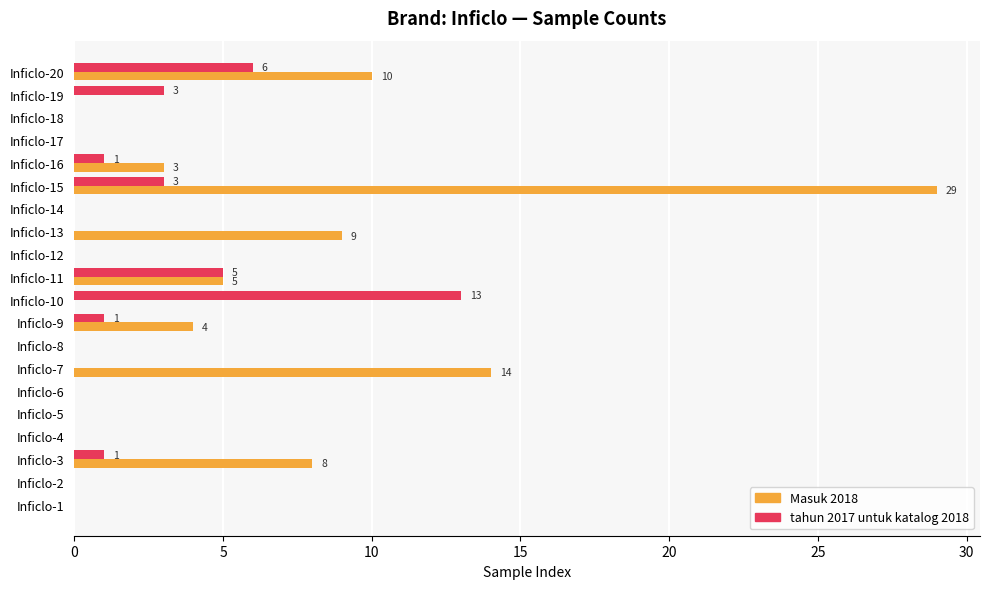

Which label corresponds to the largest value in the chart?

Inficlo-15